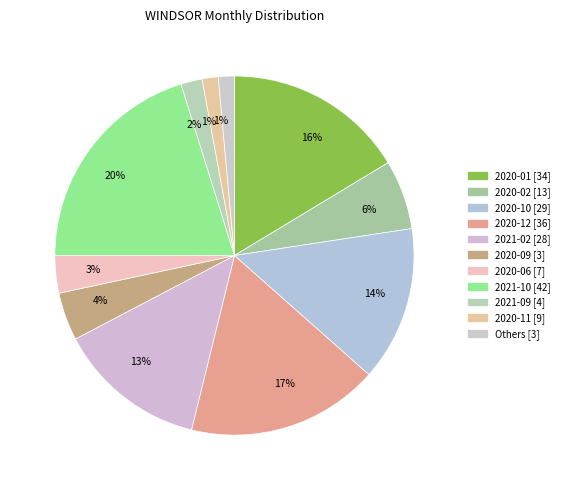

How many slices are in this pie chart?

11